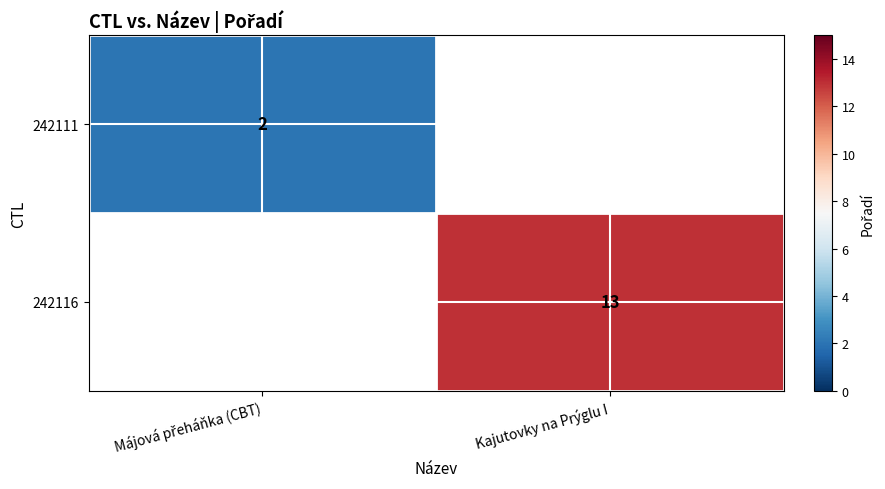

True or false: 242116 has a value of 13 at Kajutovky na Prýglu I.

True